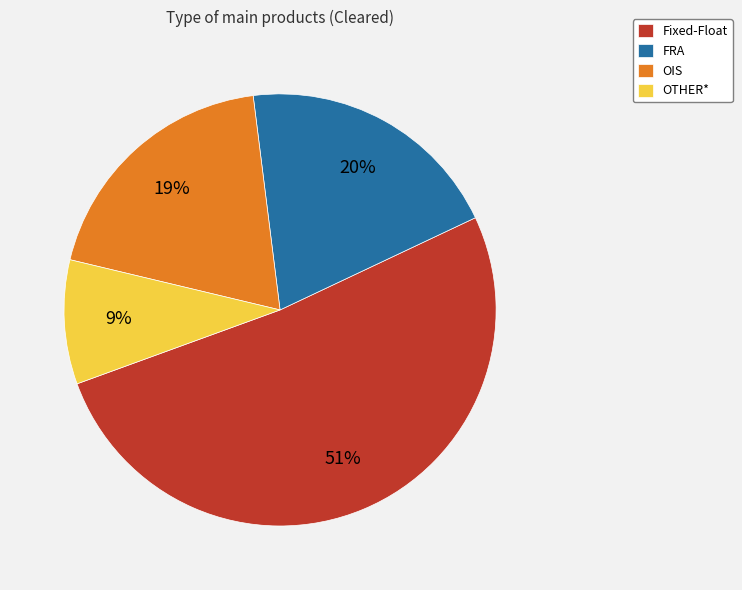

Is there a majority slice in this chart?

Yes